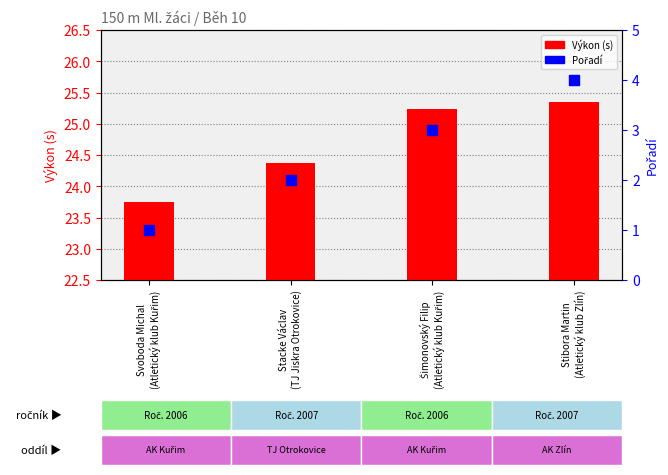

Which series has the largest Y range (max minus min)?

Pořadí